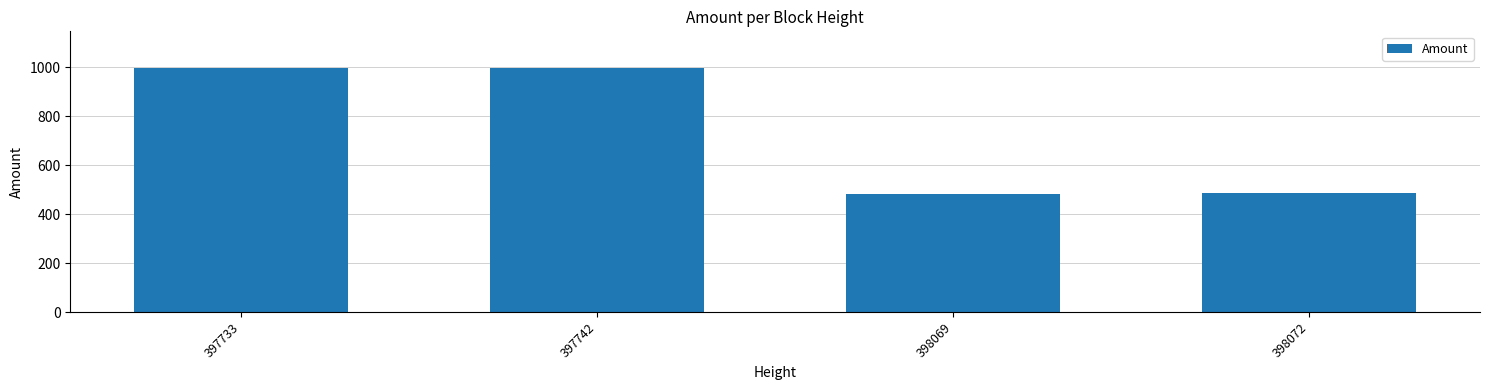

The value at 397742 is 393.3. True or false?

False